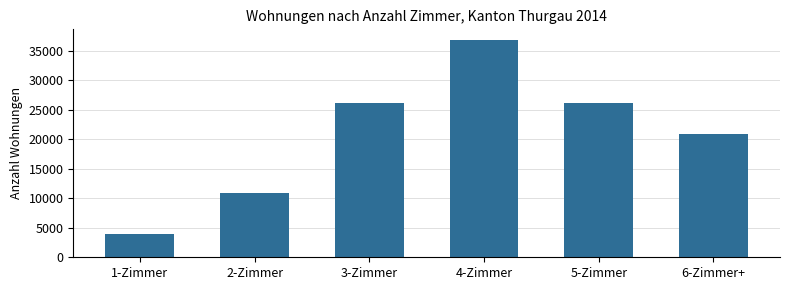

What is the ratio of the value at 2-Zimmer to the value at 6-Zimmer+?

0.5